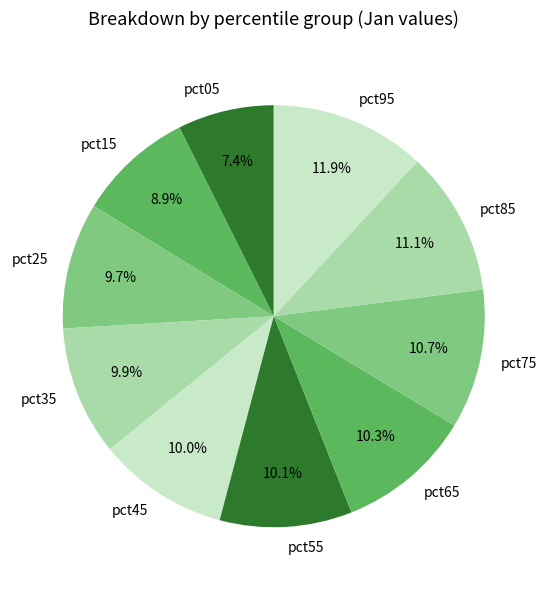

What is the total percentage of pct95 and pct25?

21.6%